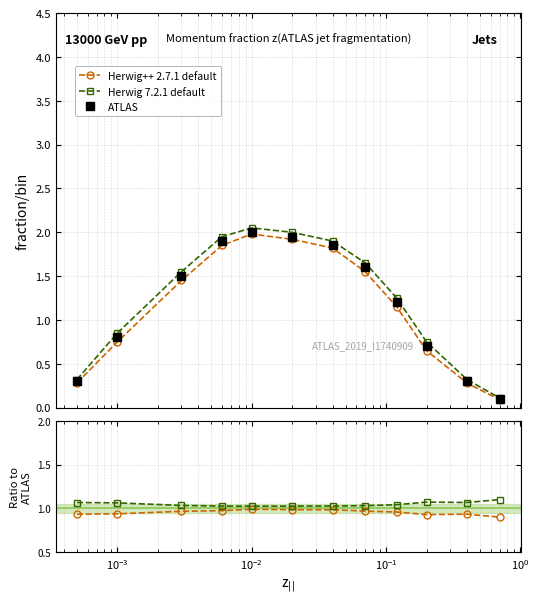

True or false: Herwig 7.2.1 default has a value of 1.5 at $\mathdefault{10^{-3}}$.

False